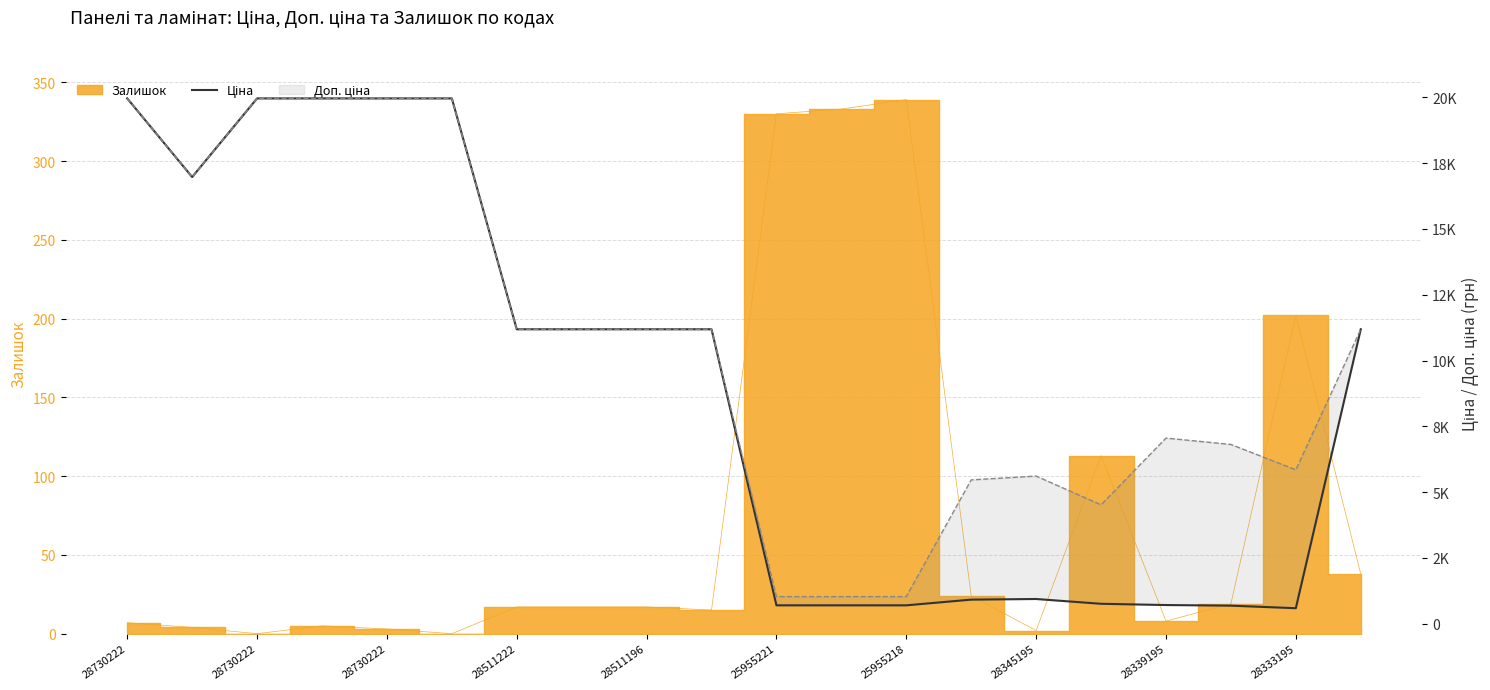

At which category does the data reach its first local valley?

28730222